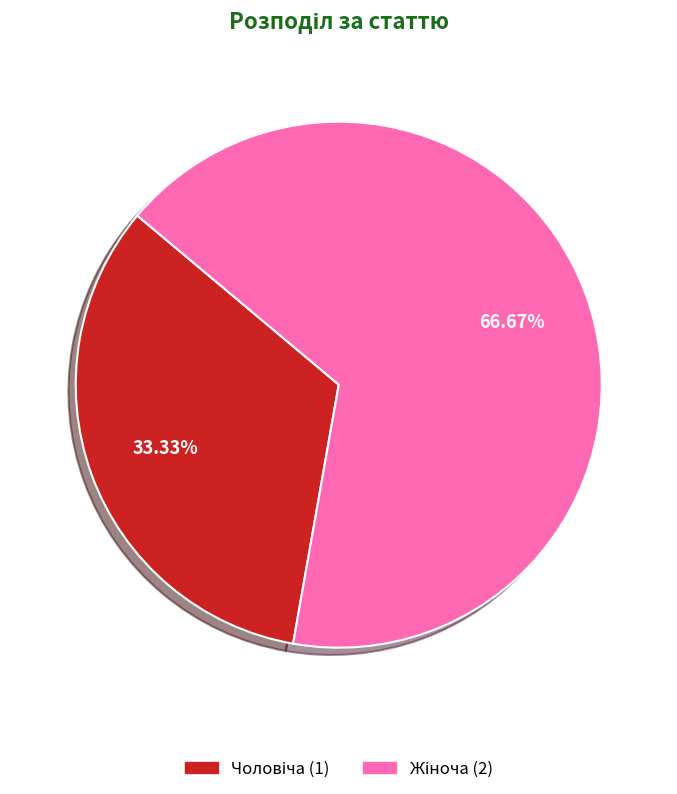

Does any single category account for the majority?

Yes